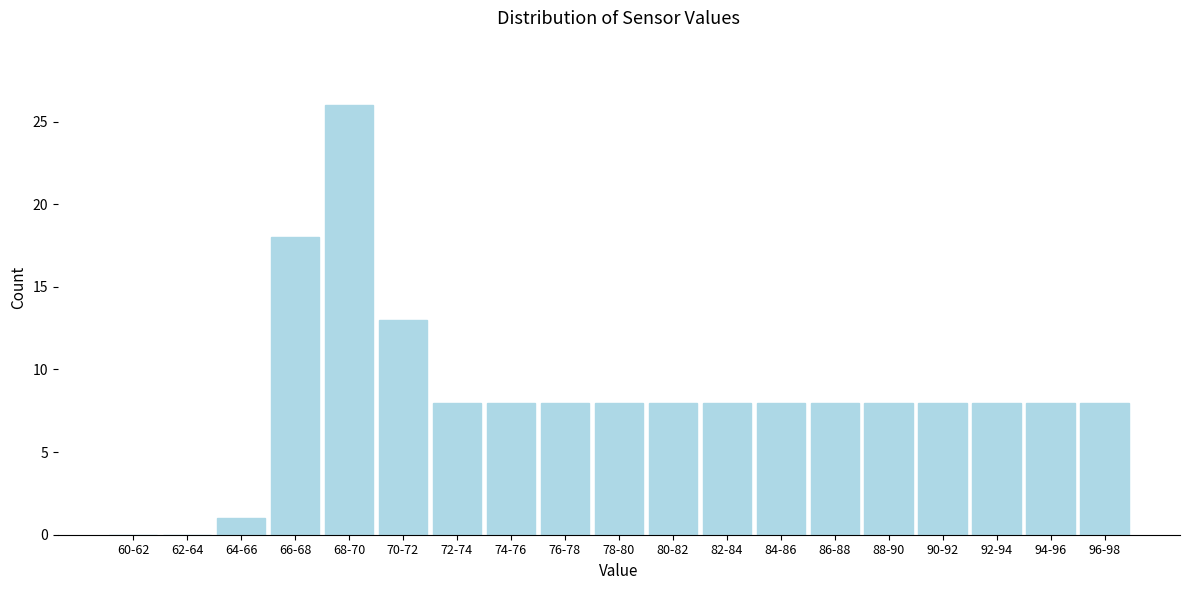

Reading right to left, list all the values displayed in this chart.

96-98=8	94-96=8	92-94=8	90-92=8	88-90=8	86-88=8	84-86=8	82-84=8	80-82=8	78-80=8	76-78=8	74-76=8	72-74=8	70-72=13	68-70=26	66-68=18	64-66=1	62-64=0	60-62=0